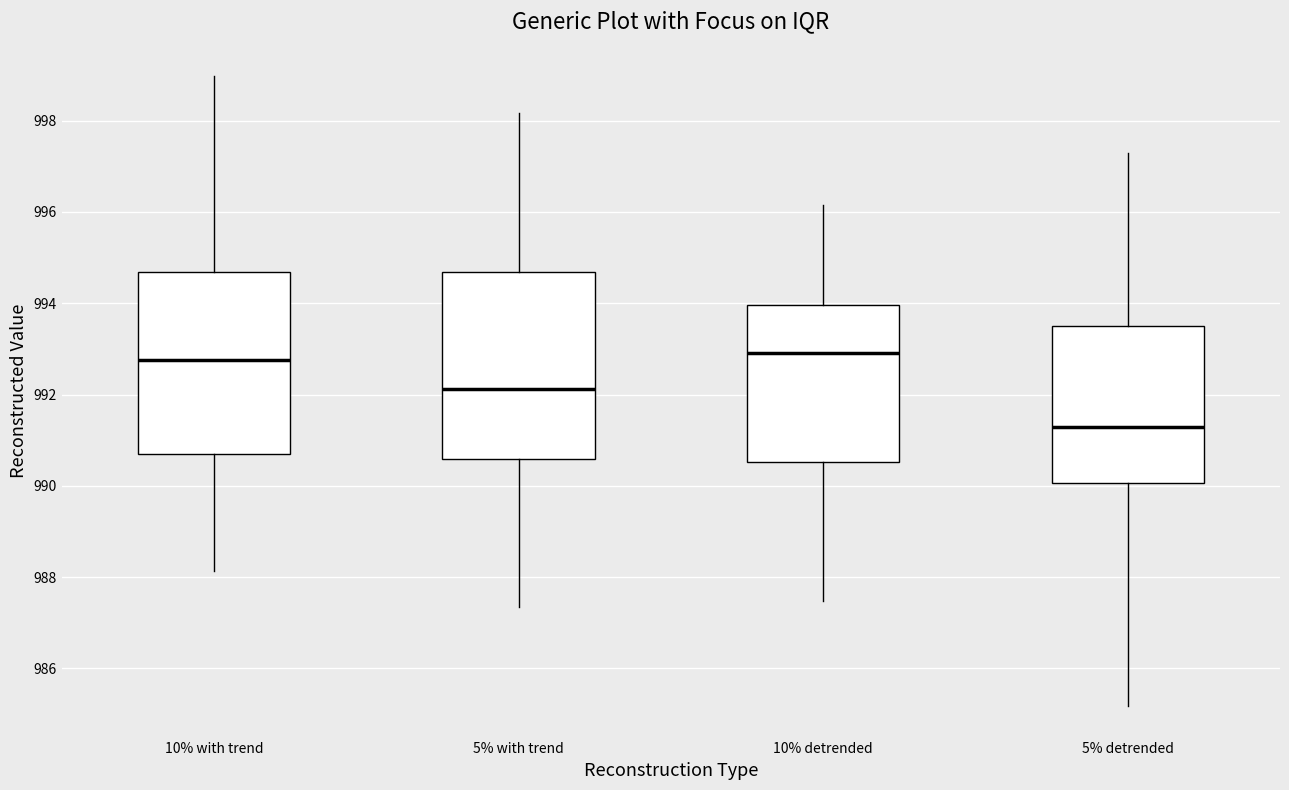

Where does the upper whisker of the box for 10% detrended end on the y-axis? The values are not printed on the chart, so give them approximately, as read against the axis.

996.2